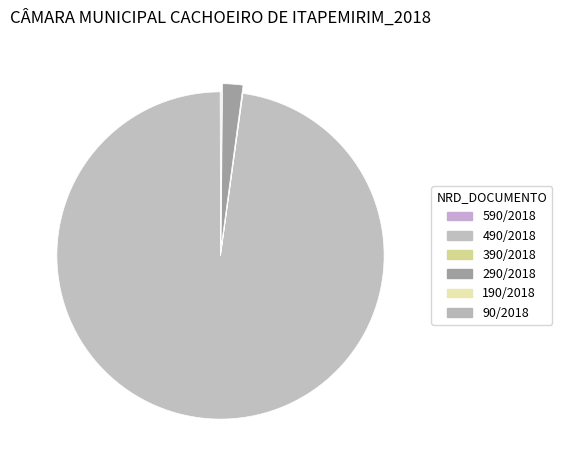

Which slice is the largest?

490/2018